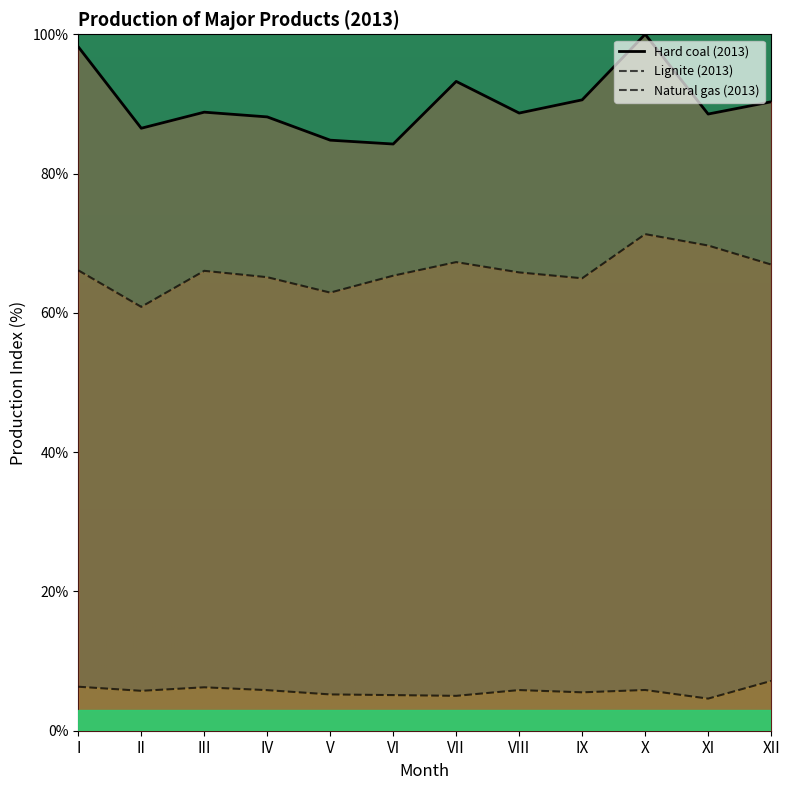

At which category does Natural gas (2013) reach its first local peak?

III